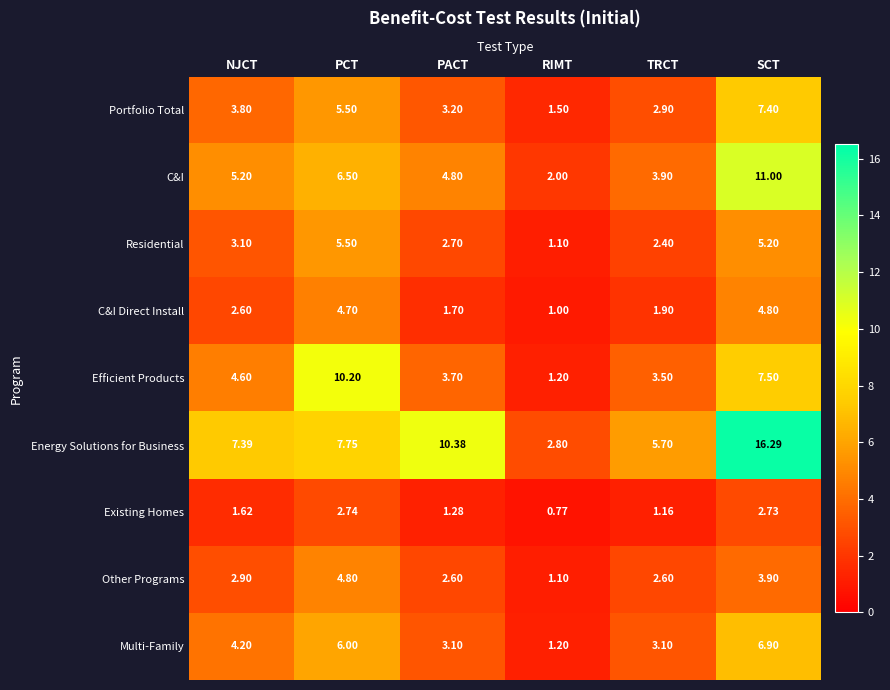

At which label does Efficient Products reach its peak?

PCT